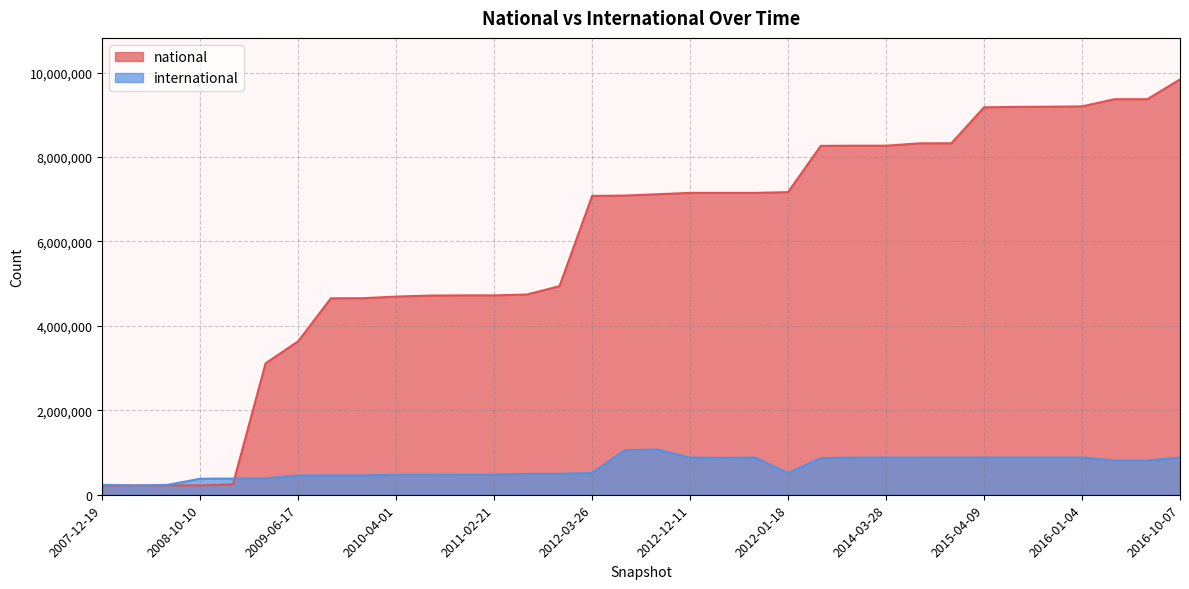

What is the value of the national point at the 7th from the left?

3637046